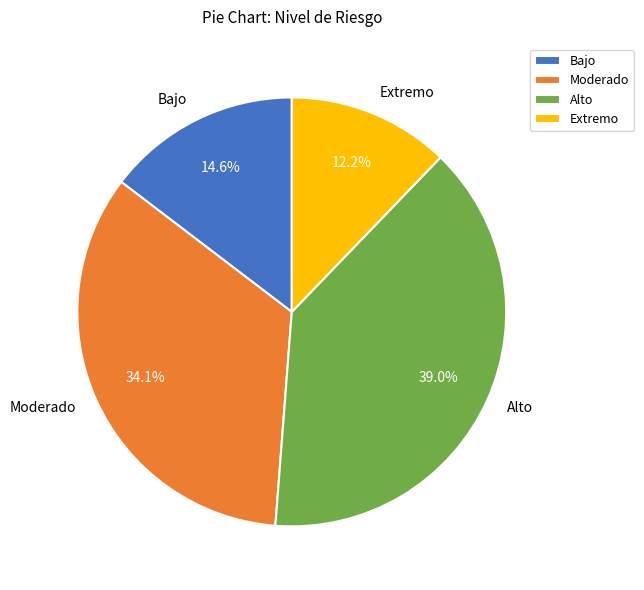

Between Alto and Extremo, which is larger?

Alto